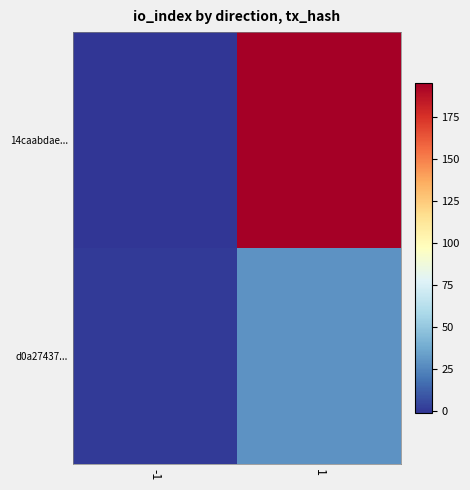

Reading left to right, extract all data points from this chart.

14caabdae...: -1=-1	1=195
d0a27437...: -1=1	1=29